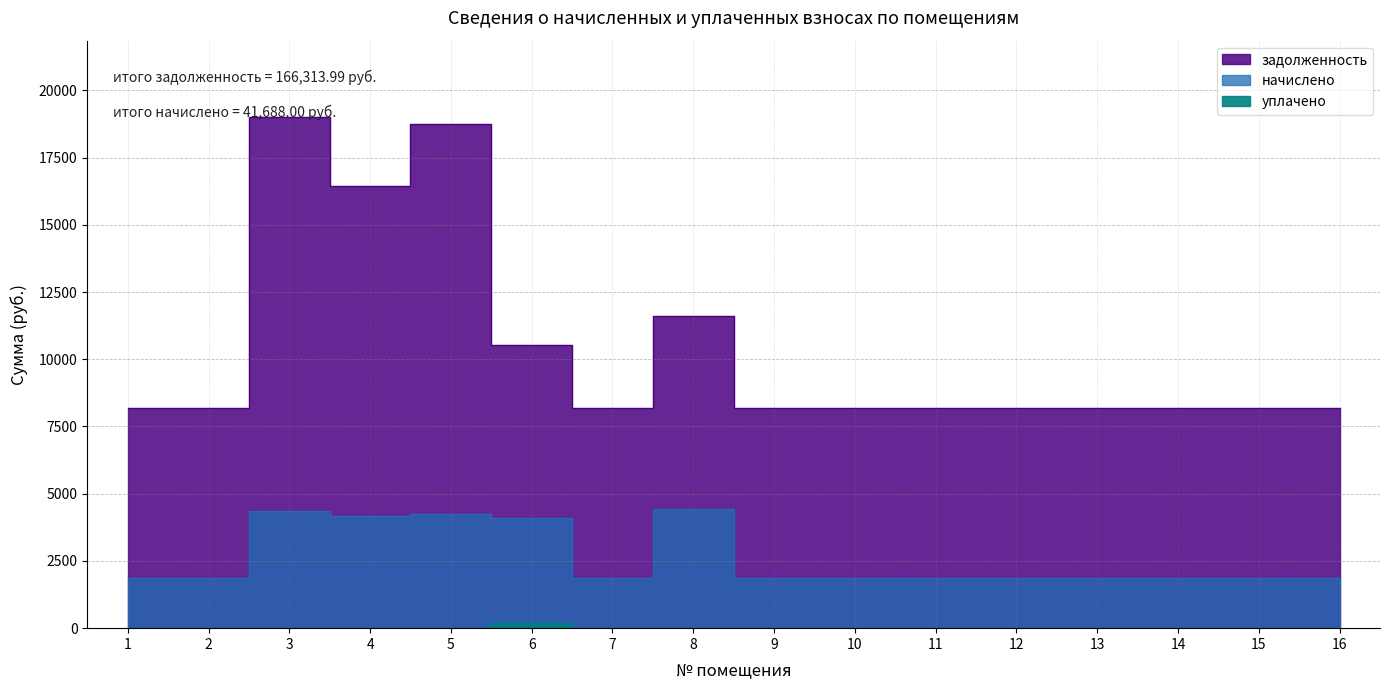

At which category does начислено reach its first local valley?

4